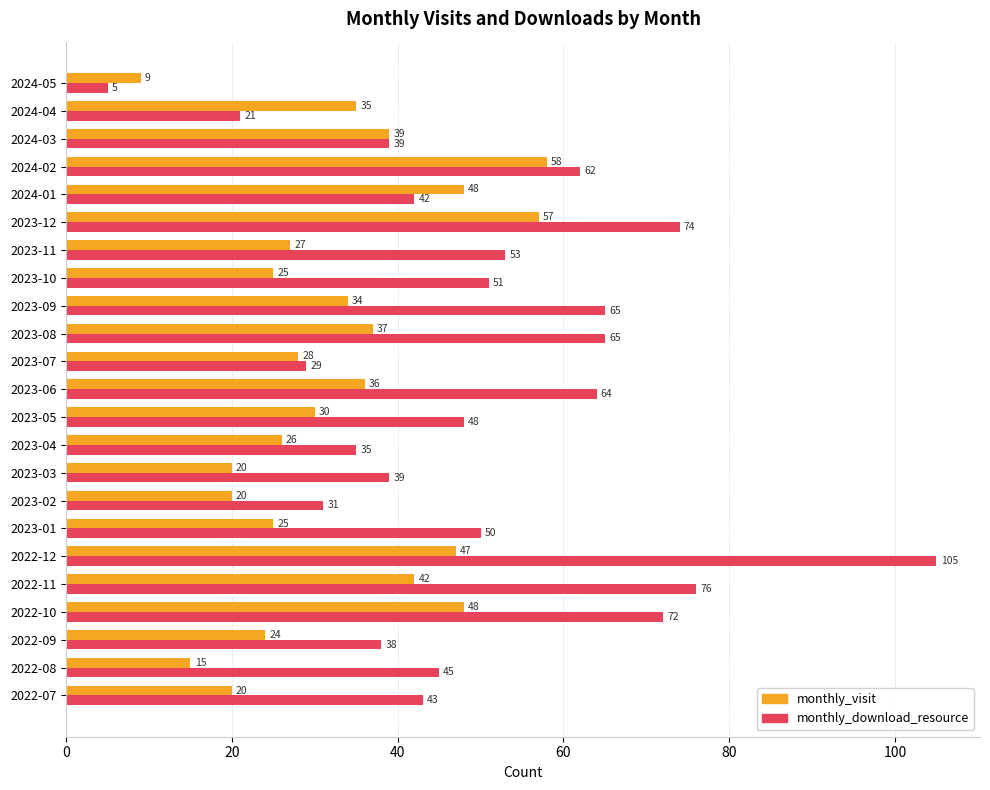

At 2022-07, list the series in order from smallest to largest.

monthly_visit, monthly_download_resource